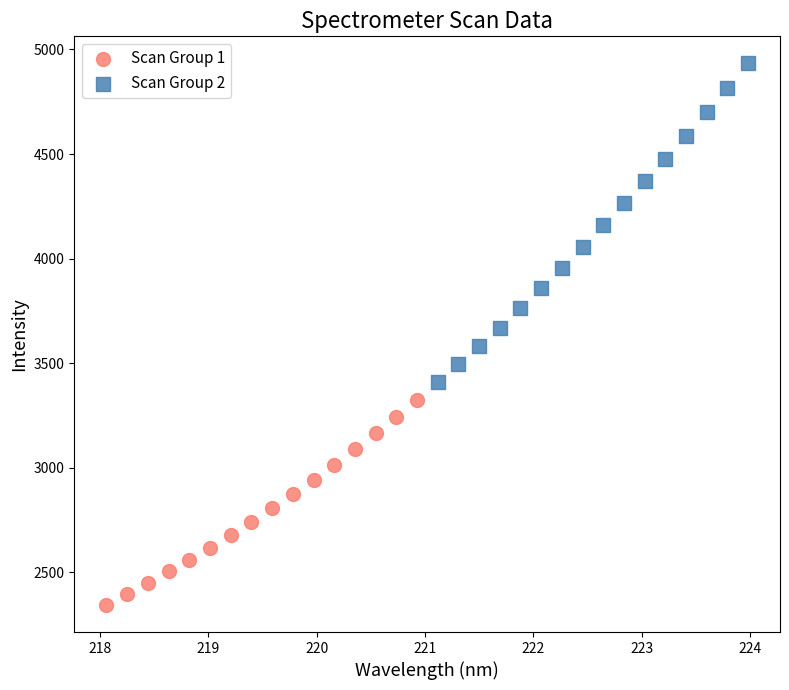

Which series reaches the minimum Y coordinate?

Scan Group 1